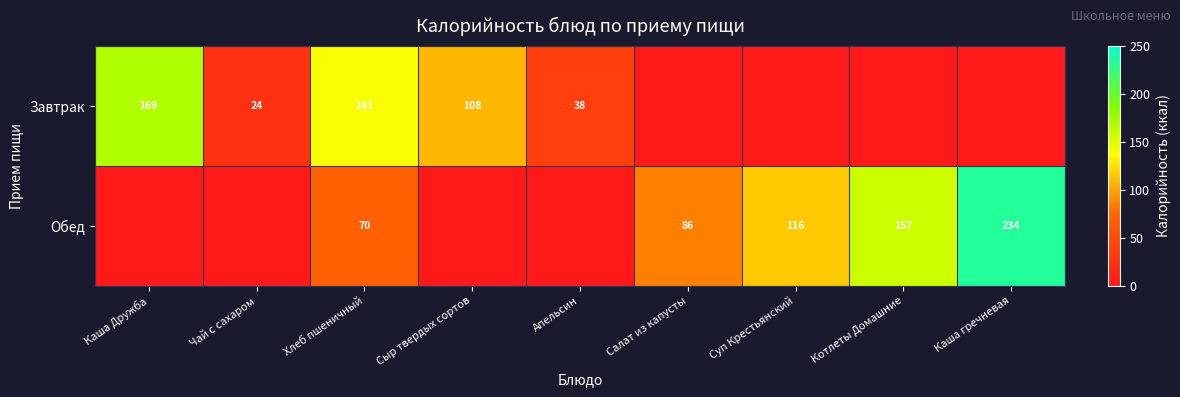

The value of Завтрак at Сыр твердых сортов is 108. True or false?

True